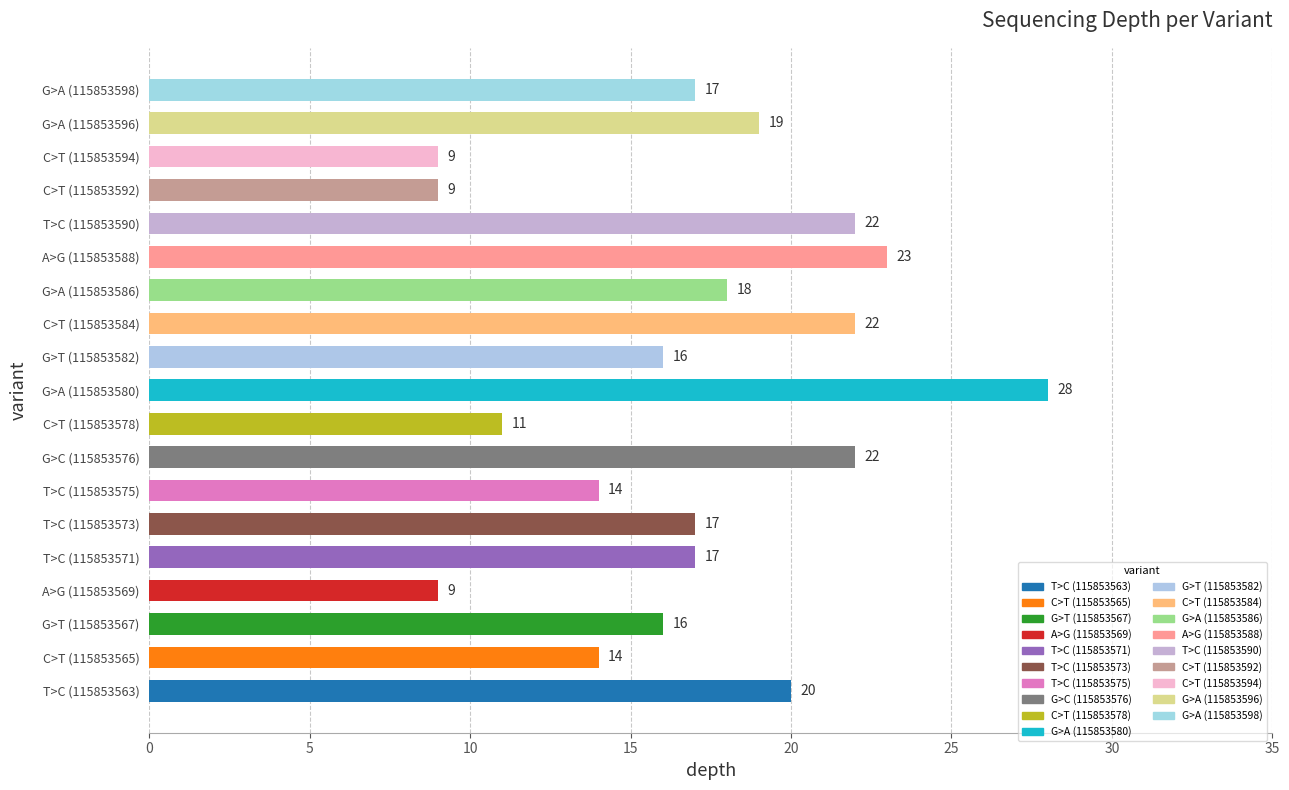

Reading top to bottom, transcribe all the data shown in this chart.

17	19	9	9	22	23	18	22	16	28	11	22	14	17	17	9	16	14	20